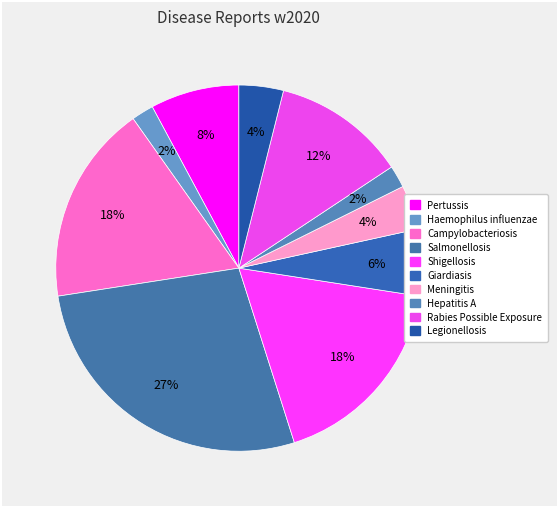

Between Campylobacteriosis and Hepatitis A, which is larger?

Campylobacteriosis